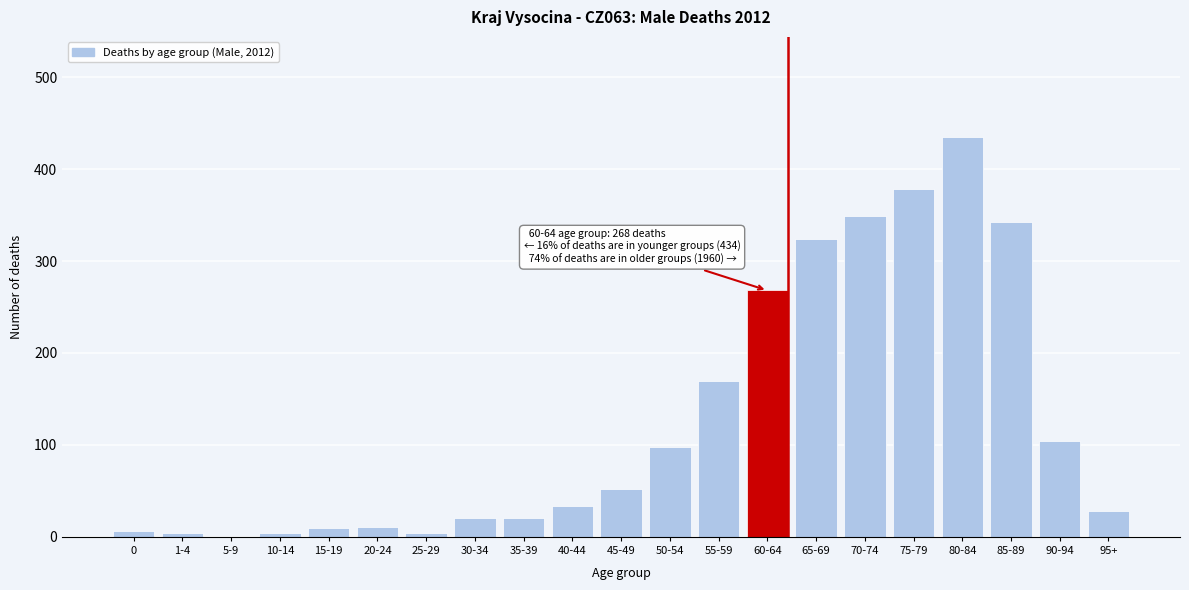

Which has a higher value, 55-59 or 65-69?

65-69